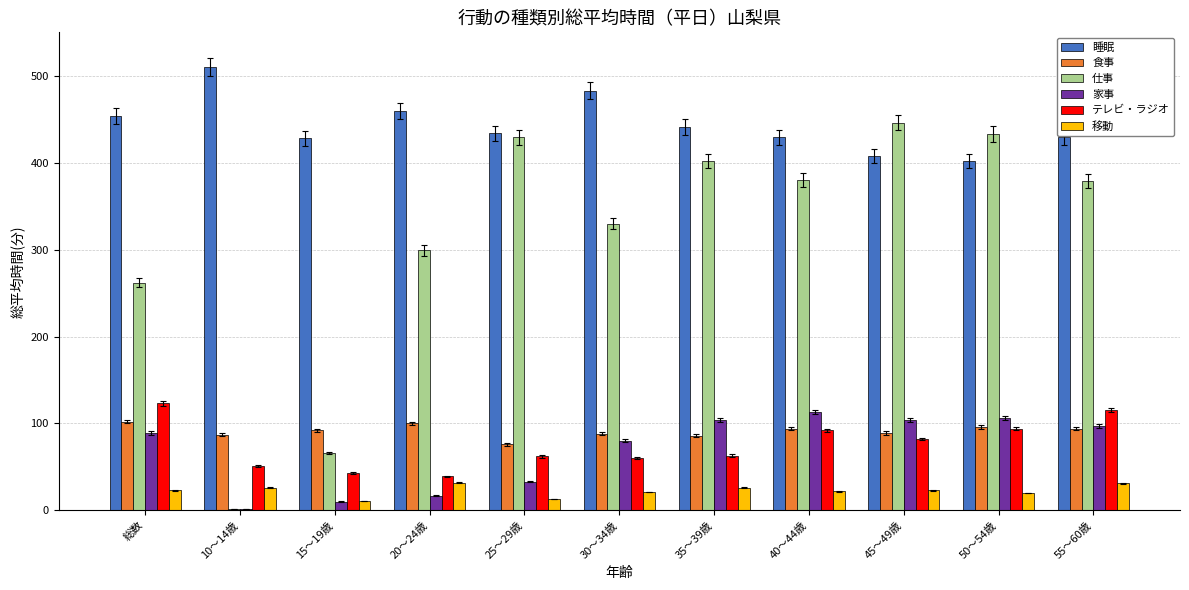

Where is 仕事 nearest to the value 223?

総数